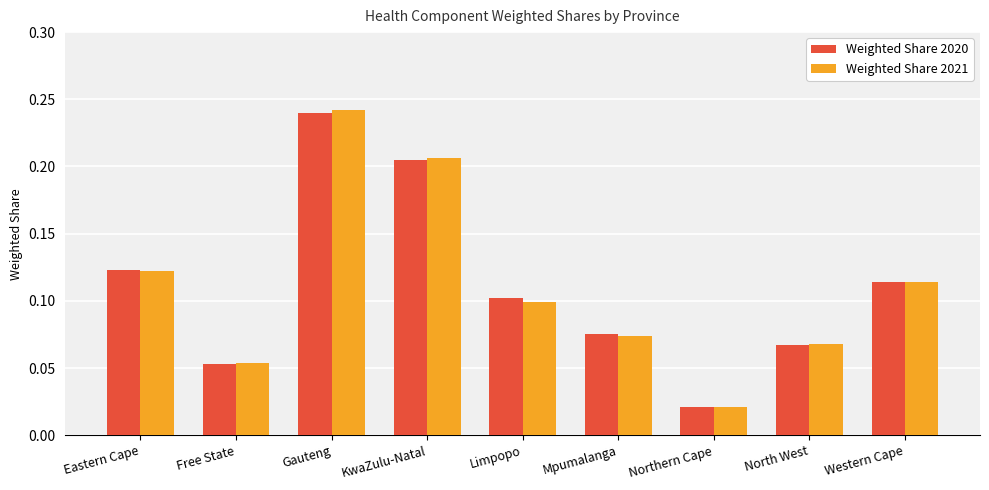

The value of Weighted Share 2020 at KwaZulu-Natal is 0.3. True or false?

False